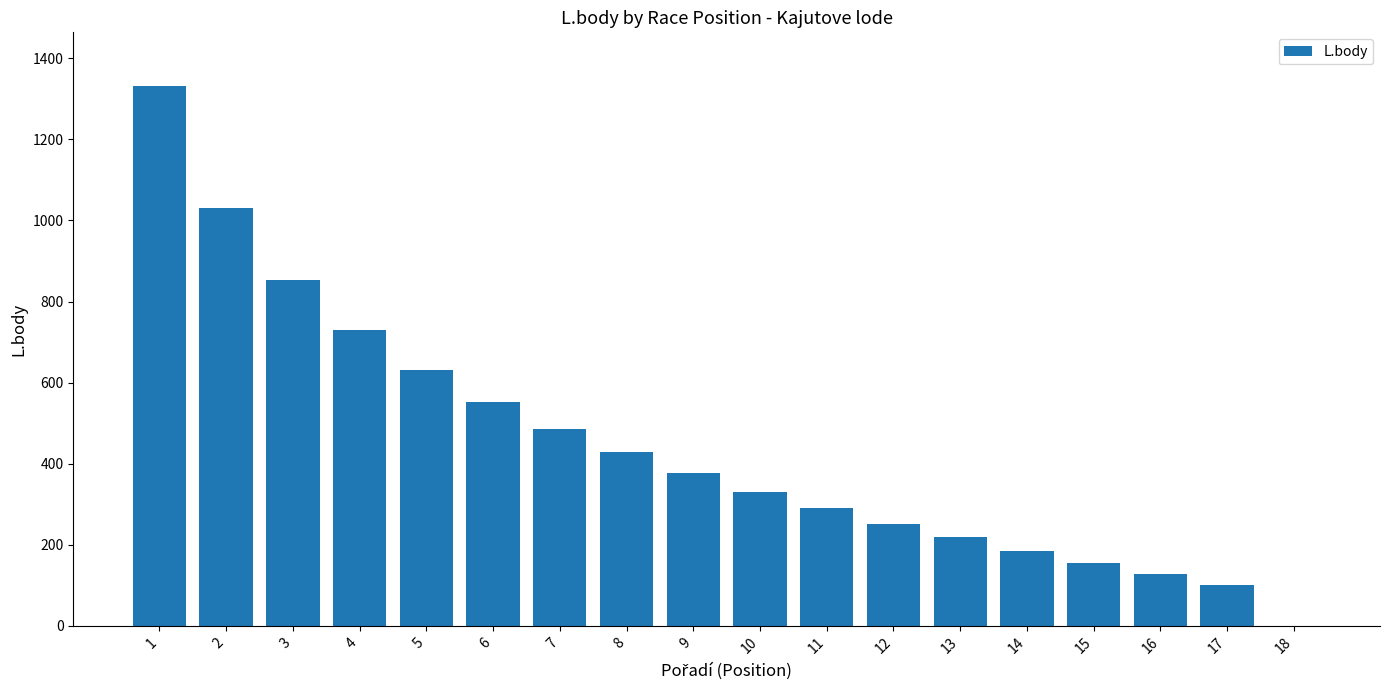

Count the number of data series in this chart.

1